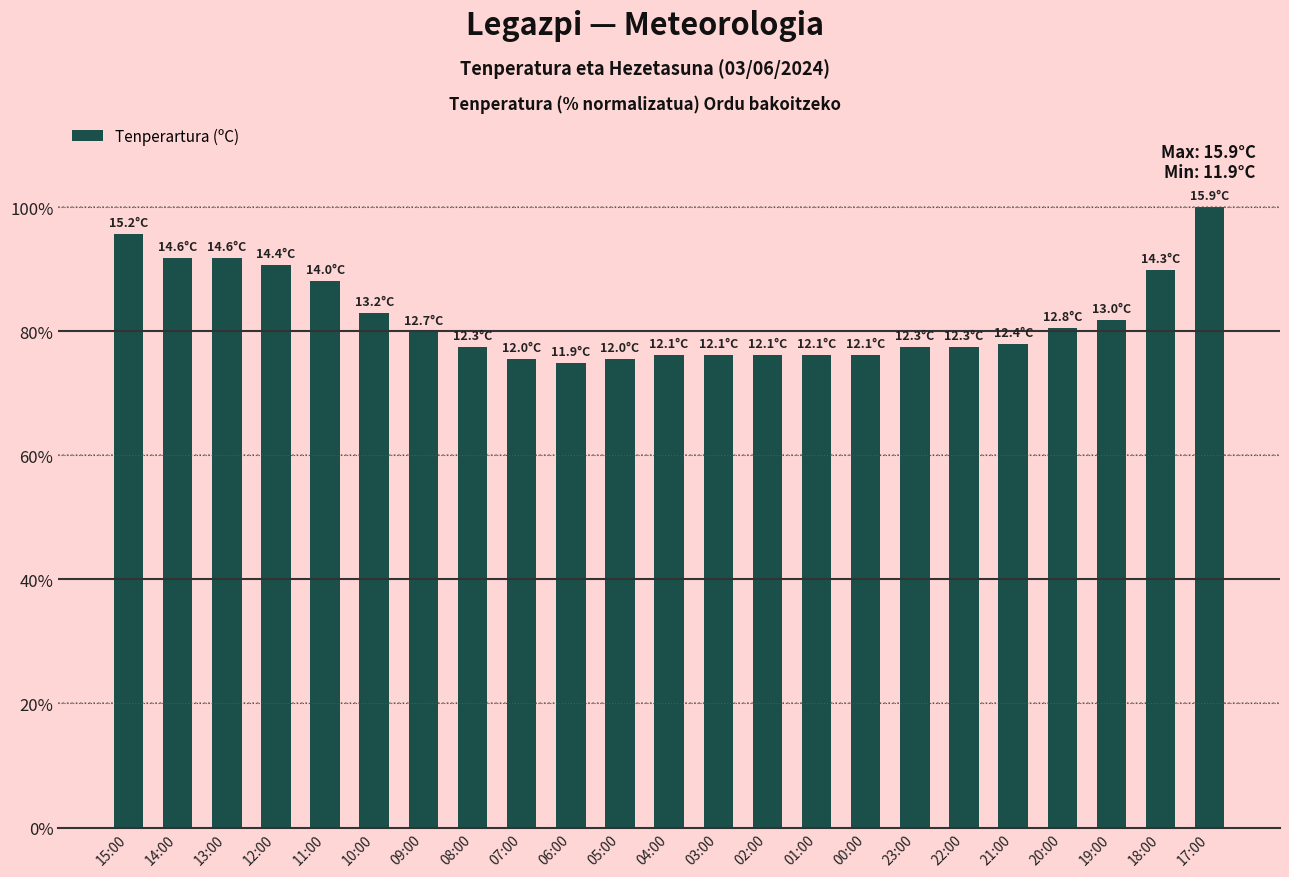

What is the greatest value displayed?

100.0